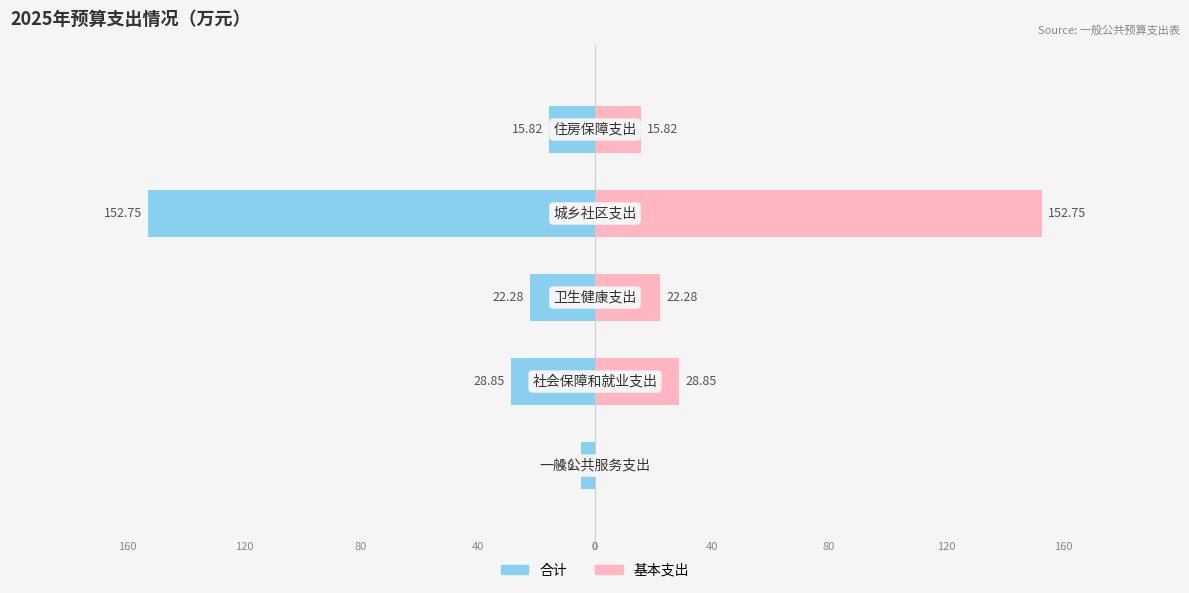

Reading left to right, list all the values displayed in this chart.

合计: 0=-4.8	1=-28.9	2=-22.3	3=-152.8	4=-15.8
基本支出: 0=0.0	1=28.9	2=22.3	3=152.8	4=15.8